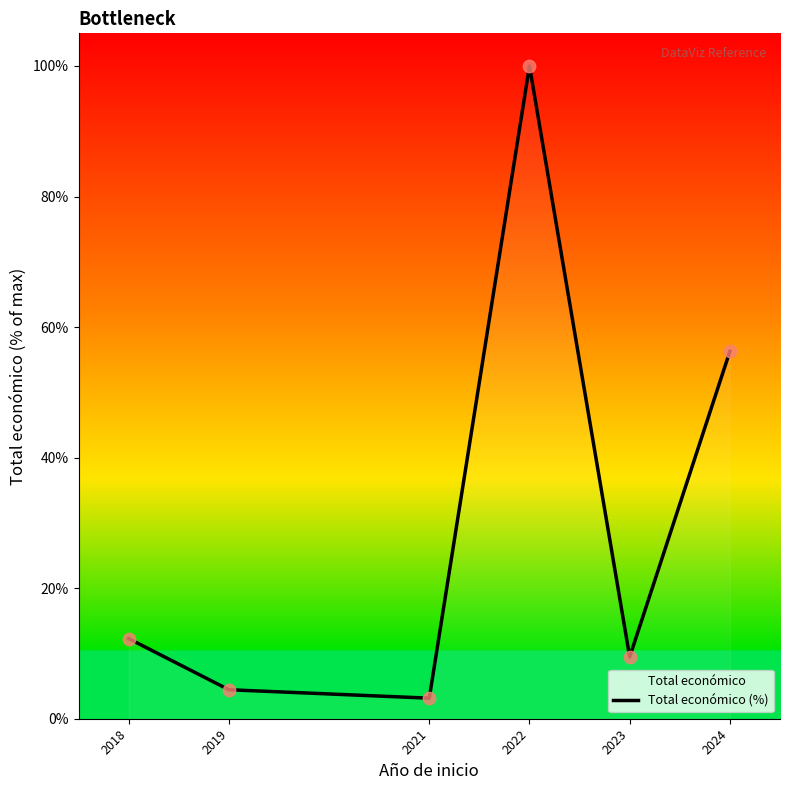

Which has a higher value, 2024 or 2023?

2024